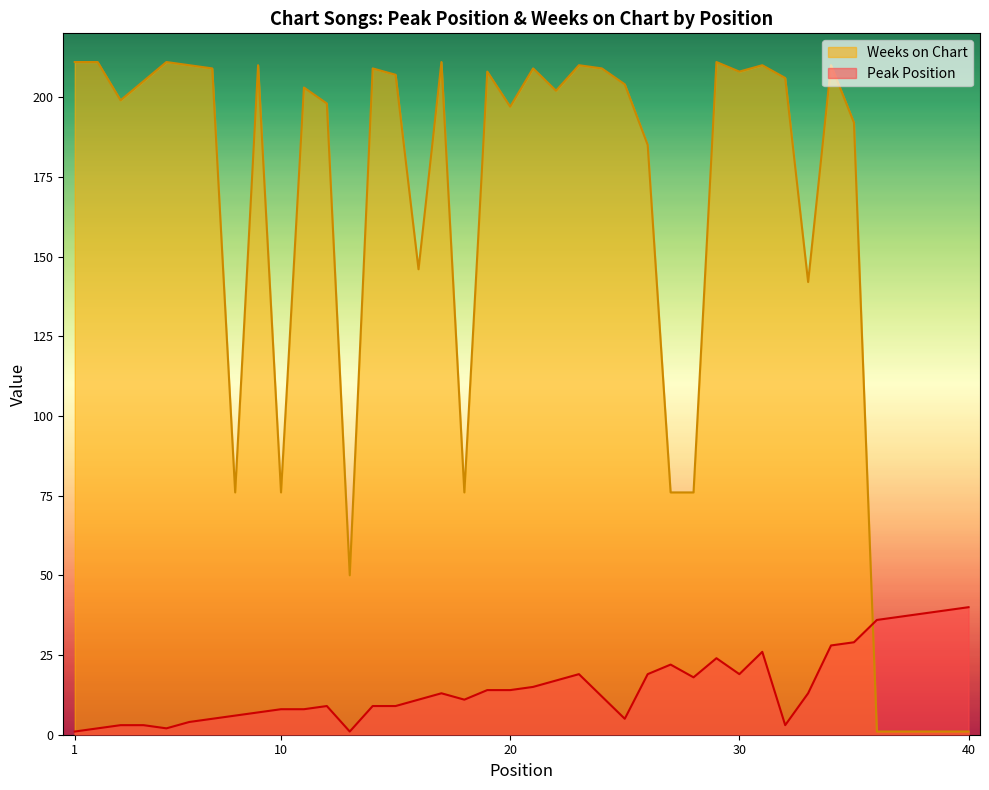

What is the sum of the Weeks on Chart values at 25 and 10?

280